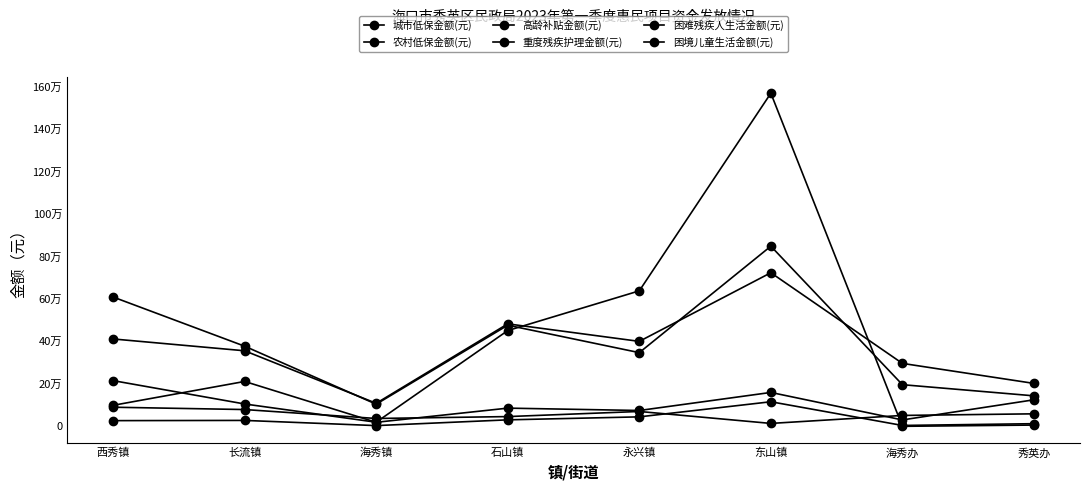

What is the difference between the 困难残疾人生活金额(元) values at 海秀办 and 秀英办?

8320.0